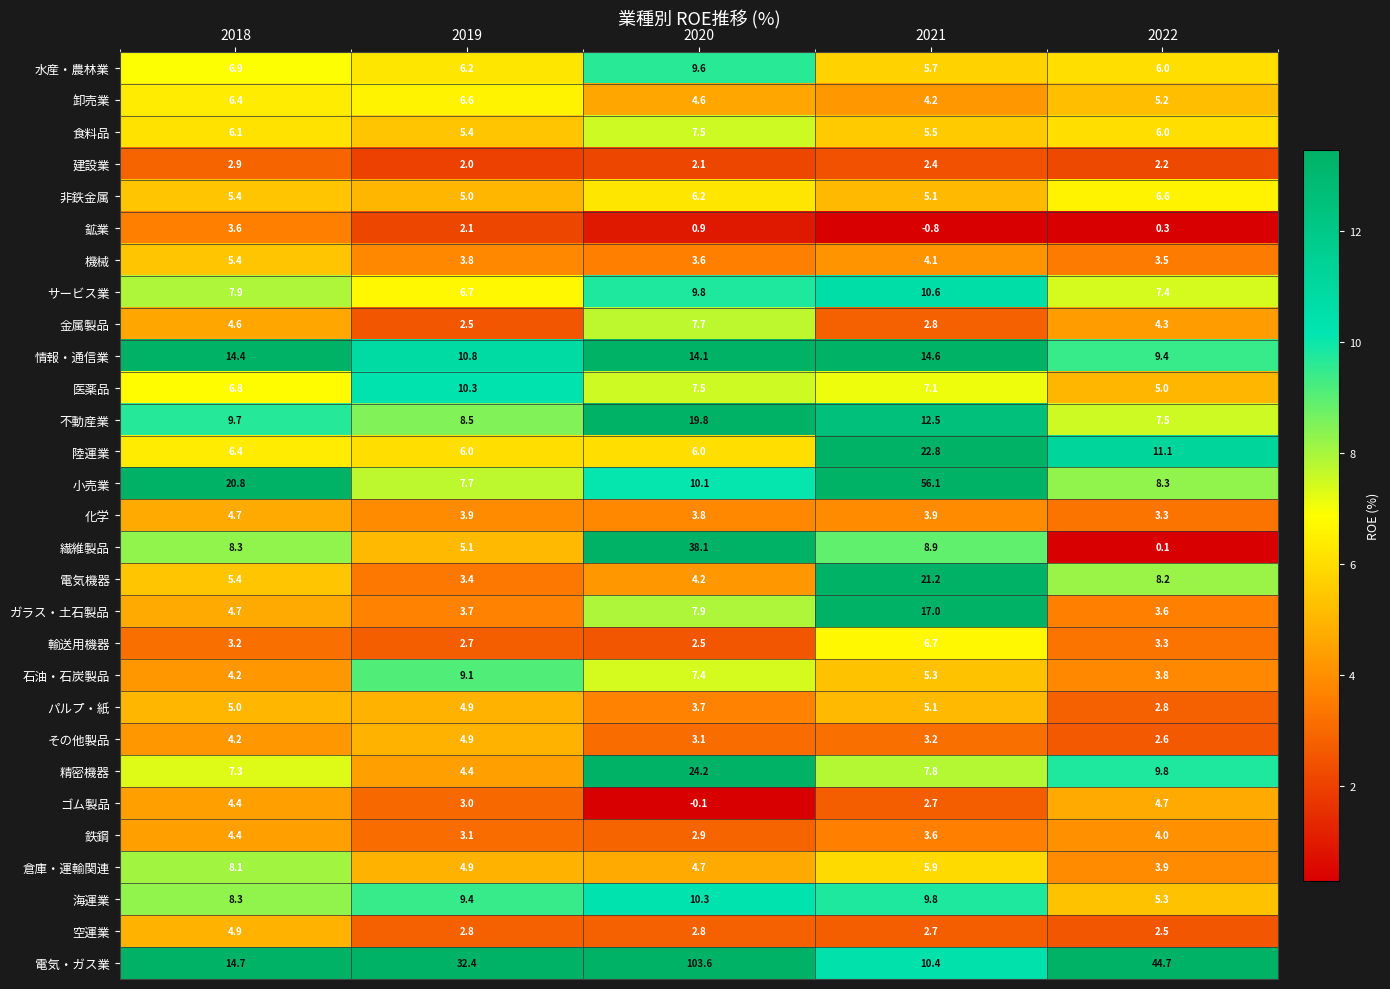

Is the value of サービス業 at 2021 greater than the value of 輸送用機器 at 2021?

Yes